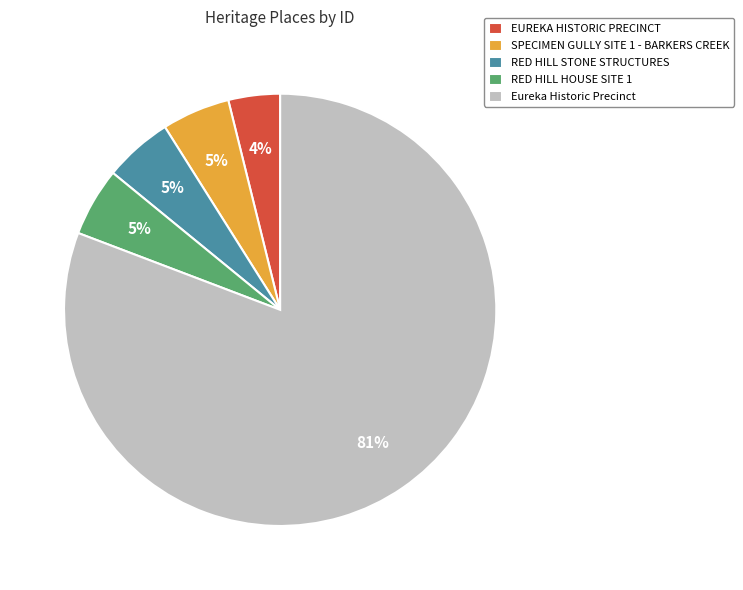

The RED HILL STONE STRUCTURES slice represents 5% of the pie. True or false?

True